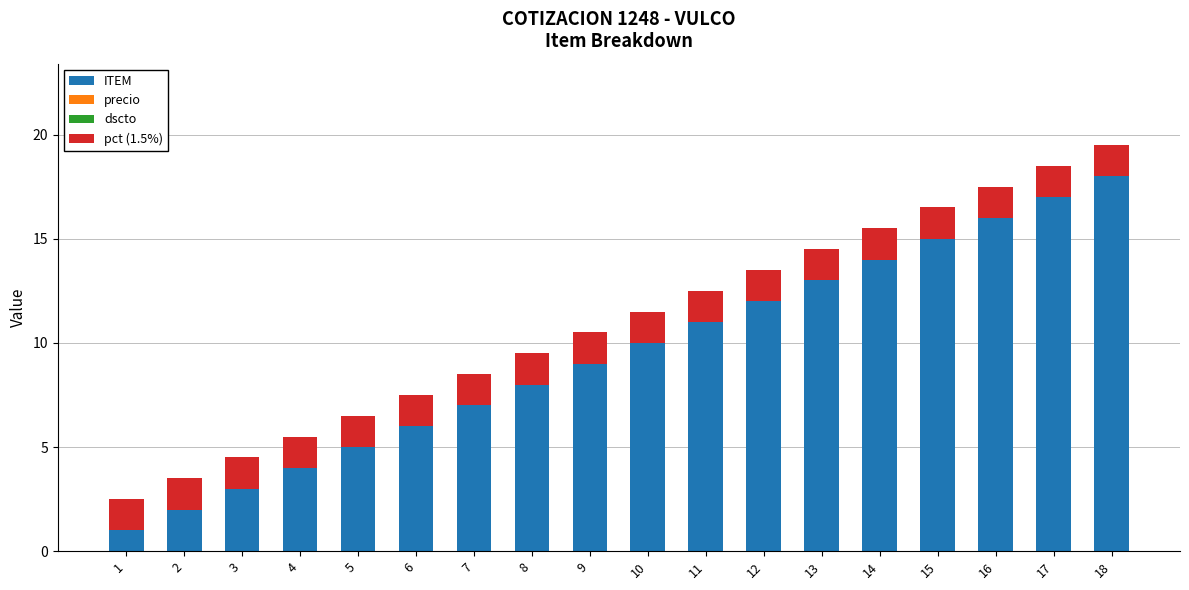

What is the sum of all ITEM values?

171.0